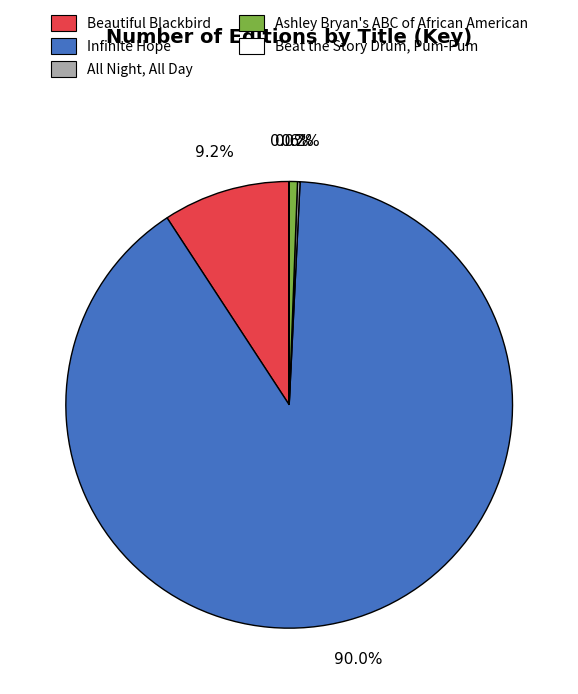

Is Infinite Hope the majority of the pie?

Yes